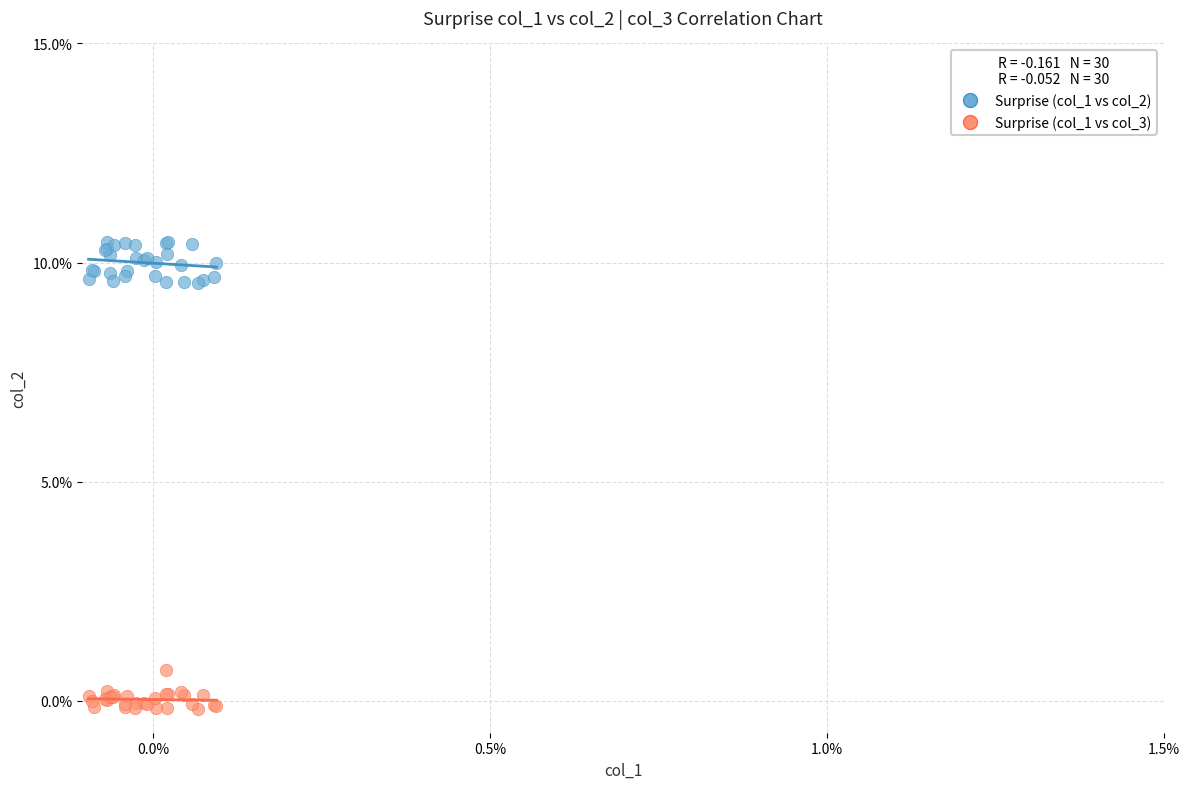

What are all the series names shown in the legend?

Surprise (col_1 vs col_2), Surprise (col_1 vs col_3)